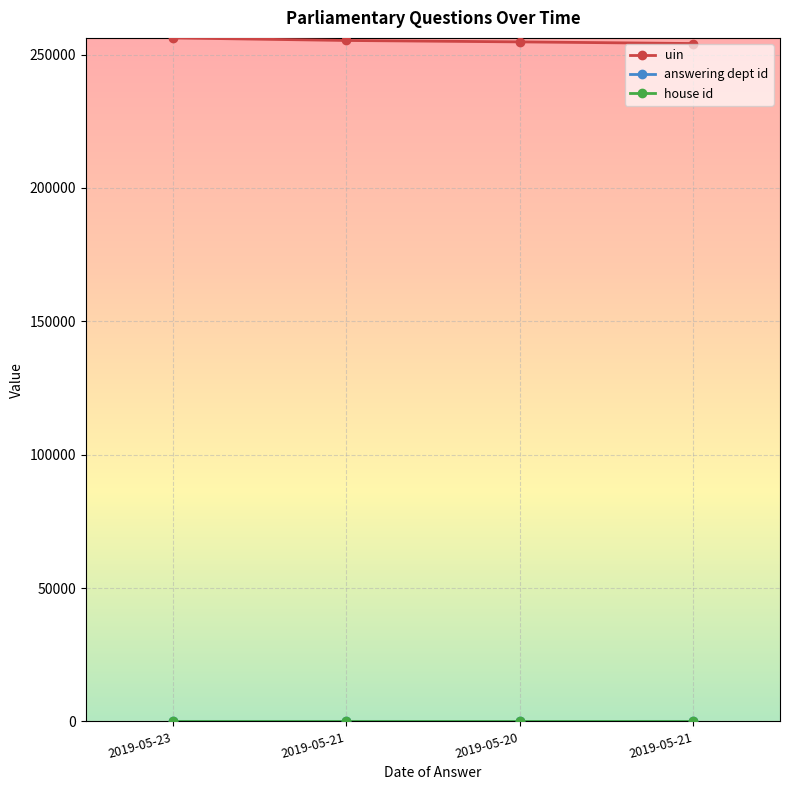

Is this an area chart (filled region under the line)?

No